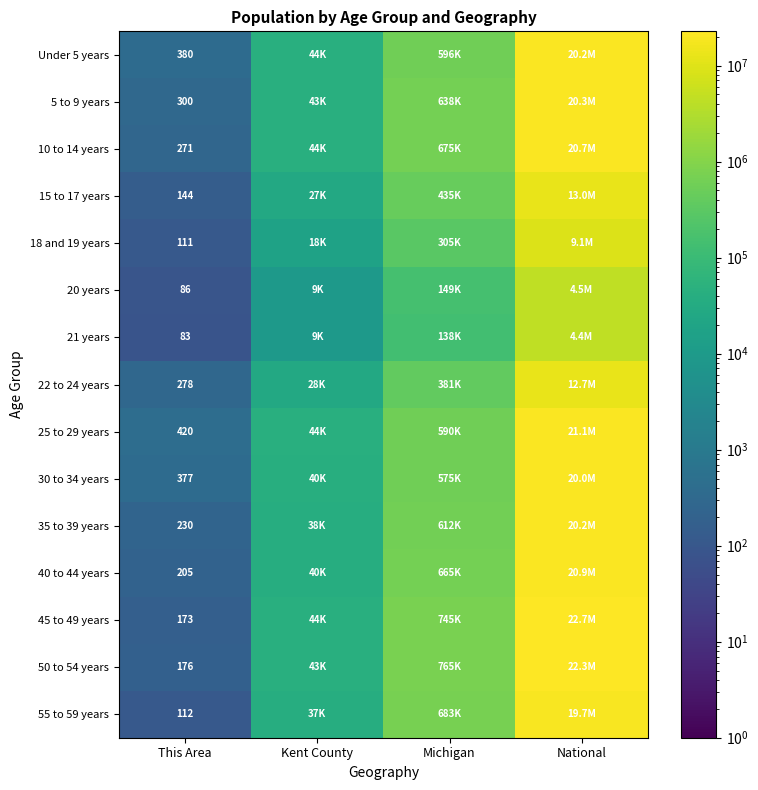

The 30 to 34 years series shows 163 at This Area. True or false?

False